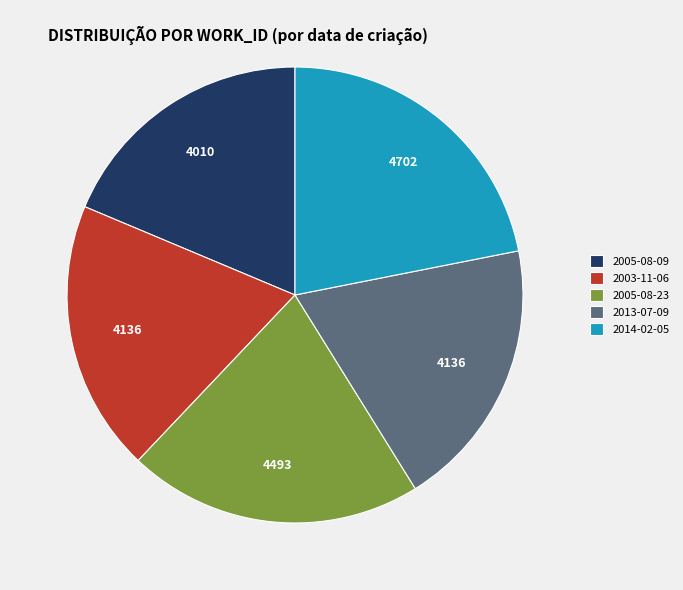

What is the ratio of the value at 2003-11-06 to the value at 2005-08-23?

0.9